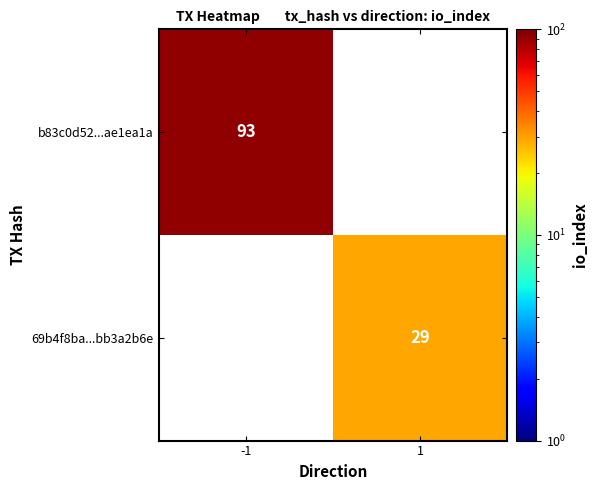

The b83c0d52...ae1ea1a series shows 148 at -1. True or false?

False